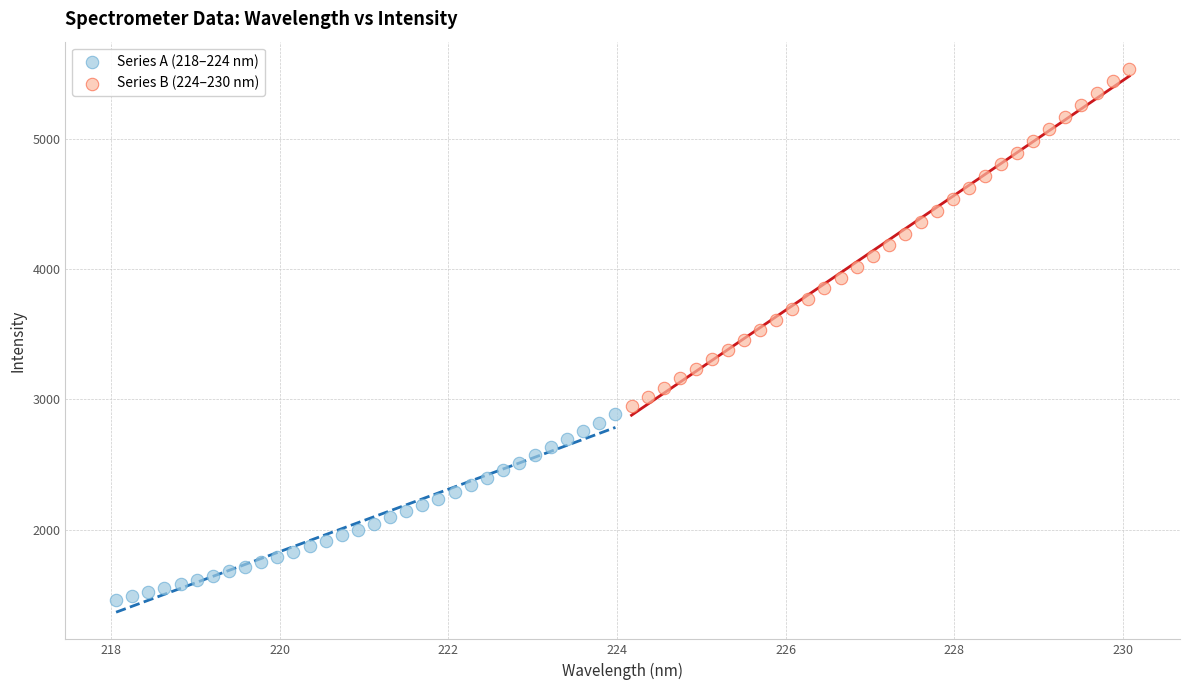

Which series reaches the minimum Y coordinate?

Series A (218–224 nm)